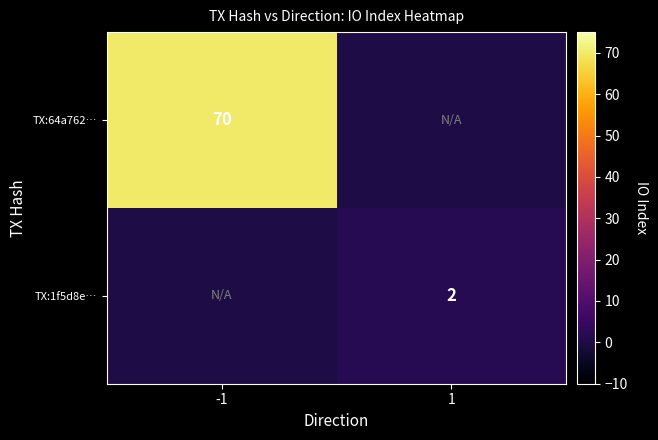

Is the value of TX:64a762… at -1 greater than the value of TX:1f5d8e… at 1?

Yes